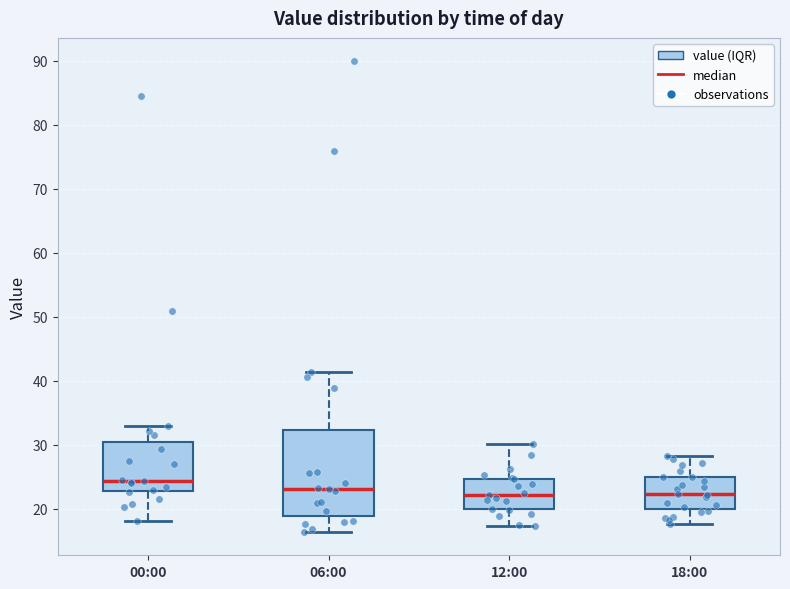

Which box's median line is the highest?

00:00